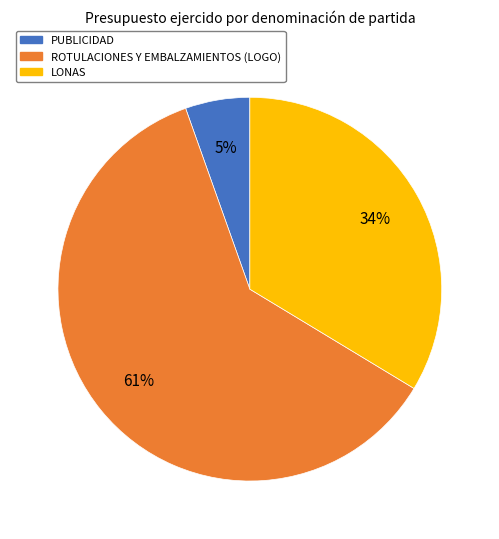

Which slice represents more than half of the pie?

ROTULACIONES Y EMBALZAMIENTOS (LOGO)